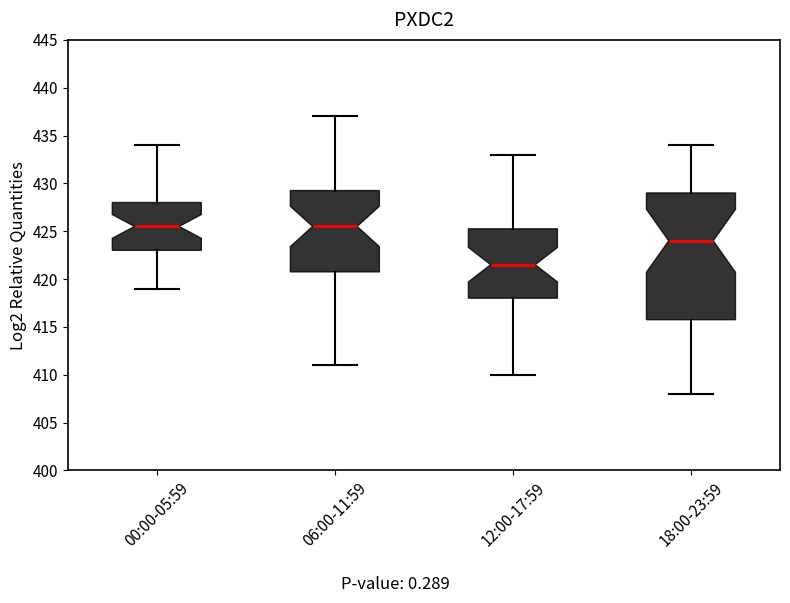

Reading left to right, read every box against the y-axis: the position of its median line, the range the box covers, and the ends of its whiskers. The values are not printed on the chart, so give them approximately, as read against the axis.

00:00-05:59: median 425.5, box 423.0 to 428.0, whiskers 419.0 to 434.0
06:00-11:59: median 425.5, box 421.0 to 429.5, whiskers 411.0 to 437.0
12:00-17:59: median 421.5, box 418.0 to 425.5, whiskers 410.0 to 433.0
18:00-23:59: median 424.0, box 416.0 to 429.0, whiskers 408.0 to 434.0